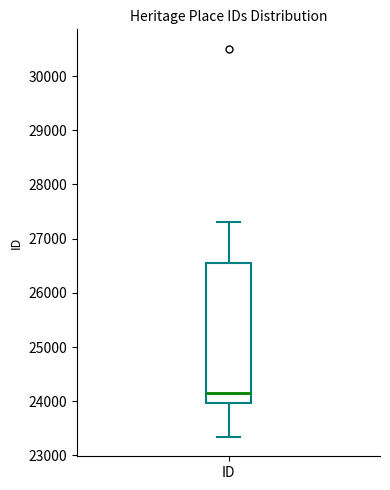

Transcribe this box plot: give where the median line is, the range the box spans, and where the two whiskers end, as read against the y-axis. The values are not printed on the chart, so give them approximately, as read against the axis.

median 24100, box 24000 to 26500, whiskers 23300 to 27300